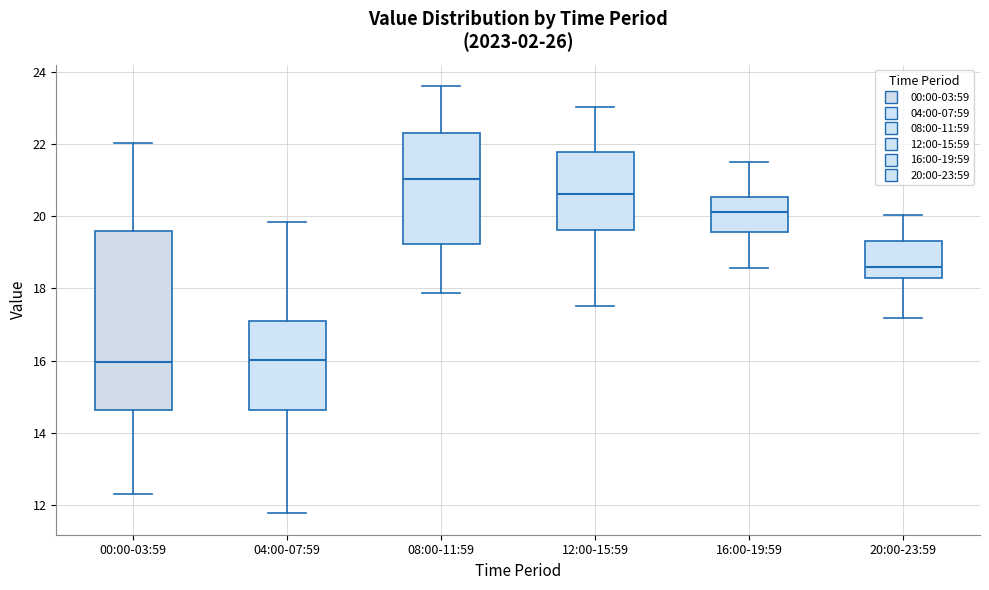

Where does the median line of the box for 16:00-19:59 sit on the y-axis? The values are not printed on the chart, so give them approximately, as read against the axis.

20.2